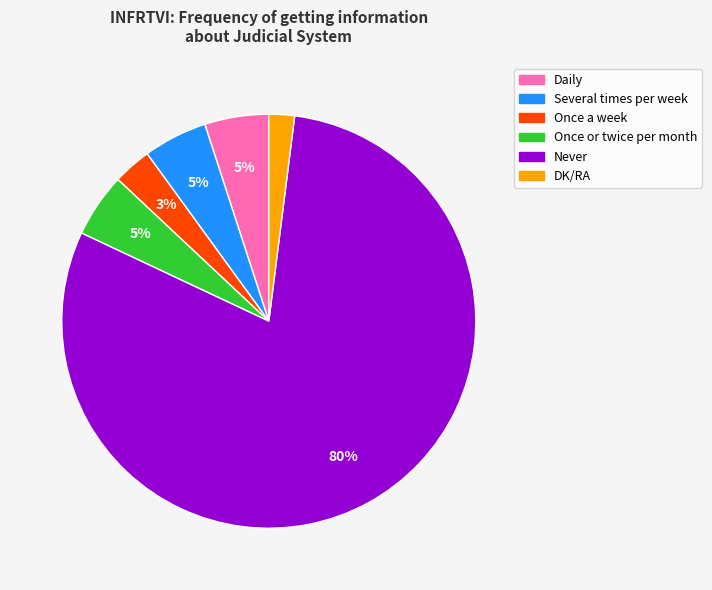

Is it true that Daily is 10% of the pie?

False